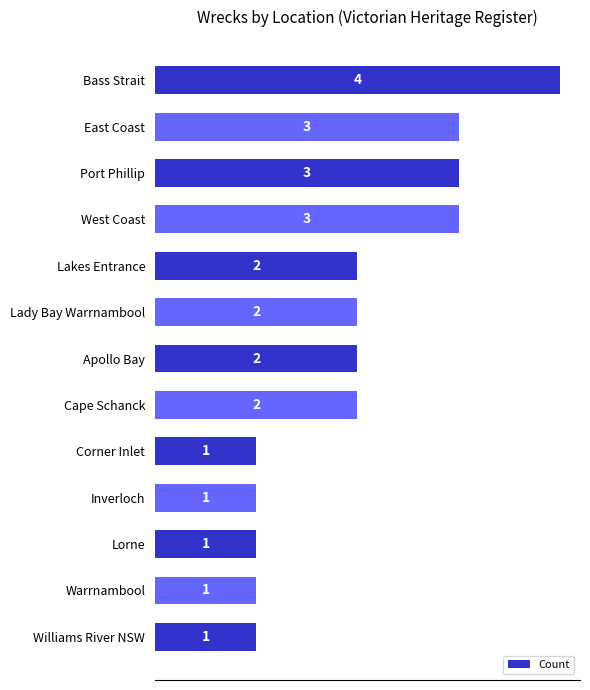

What is the ratio of the value at Cape Schanck to the value at East Coast?

0.7